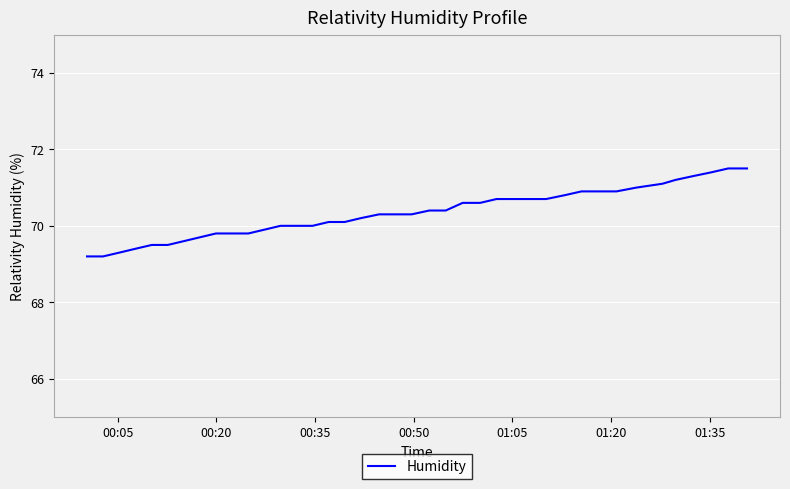

What is the minimum value shown in the chart?

69.2